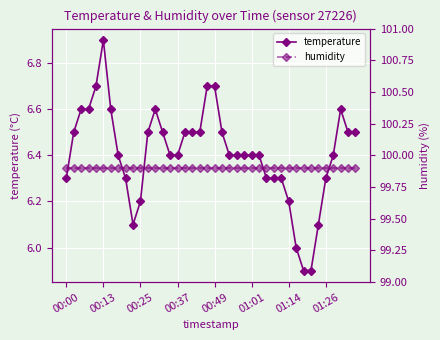

The temperature series shows 6.2 at 01:14. True or false?

True